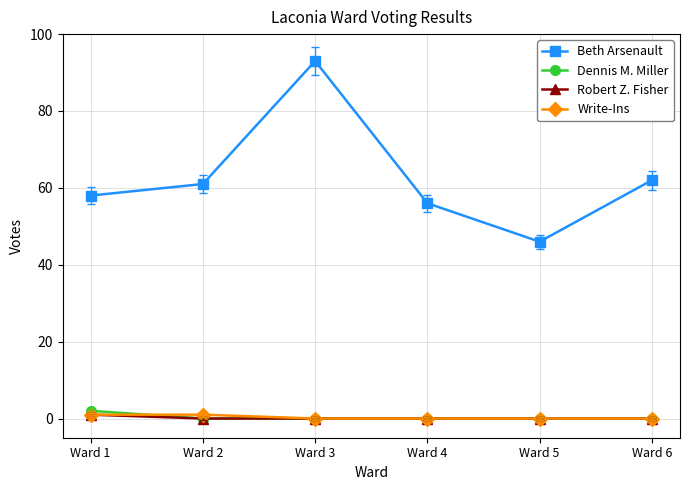

Is this an area chart (filled region under the line)?

No